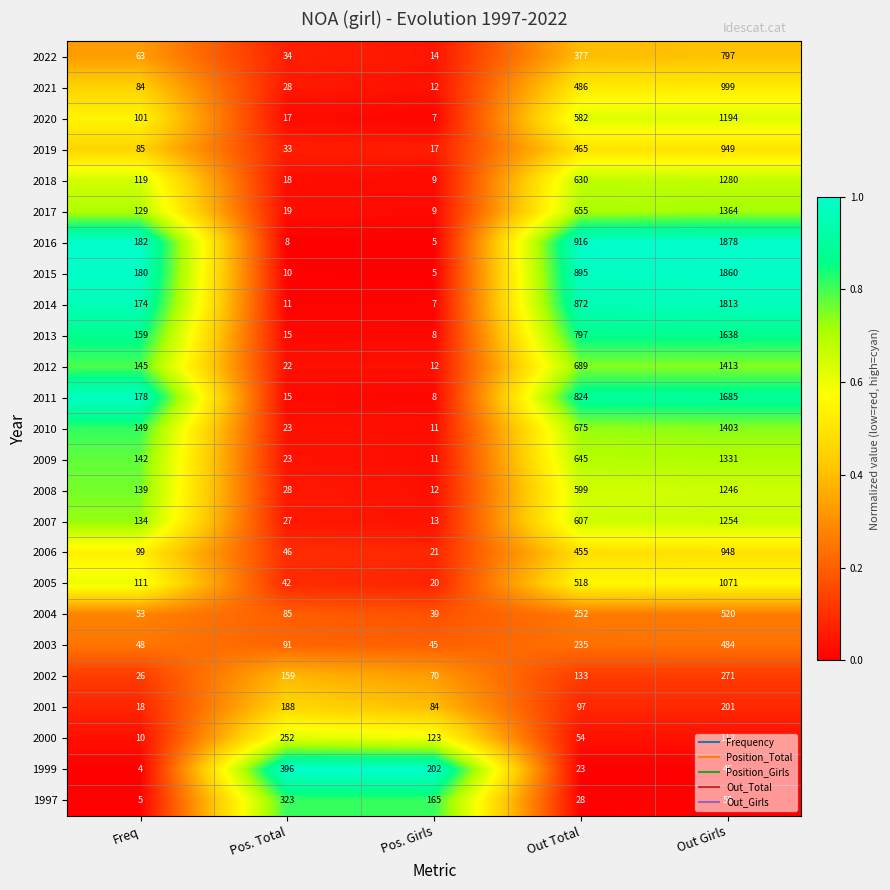

Rank the series by their maximum value, from lowest to highest.

2001, 2000, 2002, 1997, 1999, 2003, 2004, 2022, 2006, 2019, 2021, 2005, 2020, 2008, 2007, 2018, 2009, 2017, 2010, 2012, 2013, 2011, 2014, 2015, 2016